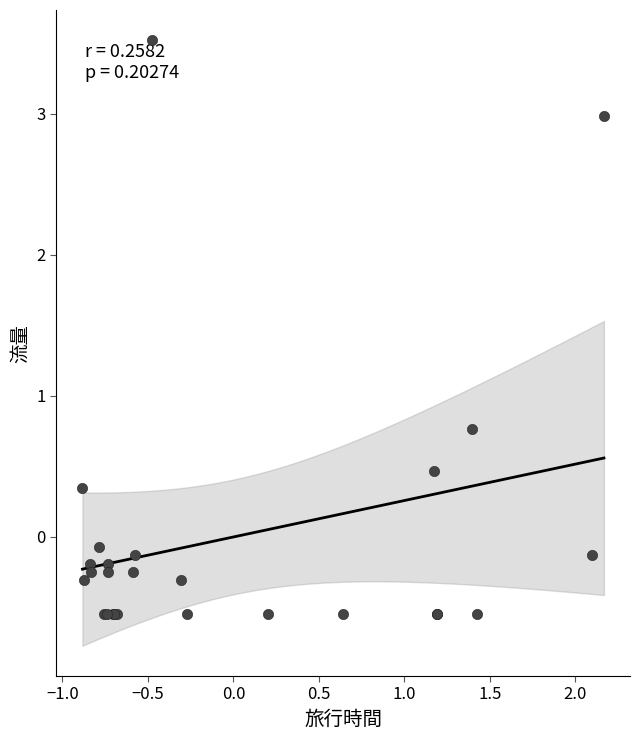

What Y value in the scatter plot is closest to 1?

0.8